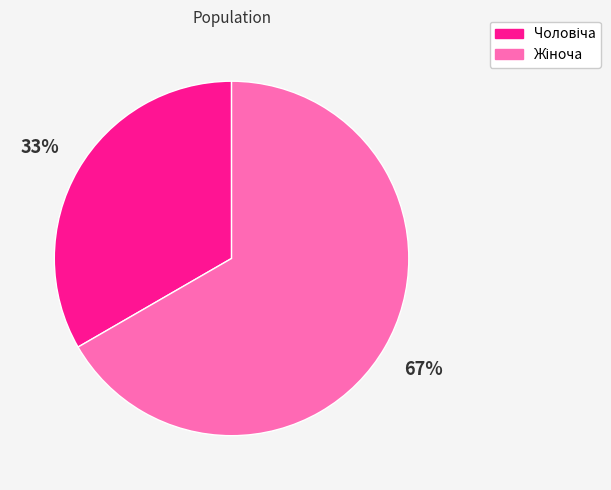

Count the number of slices in the pie.

2